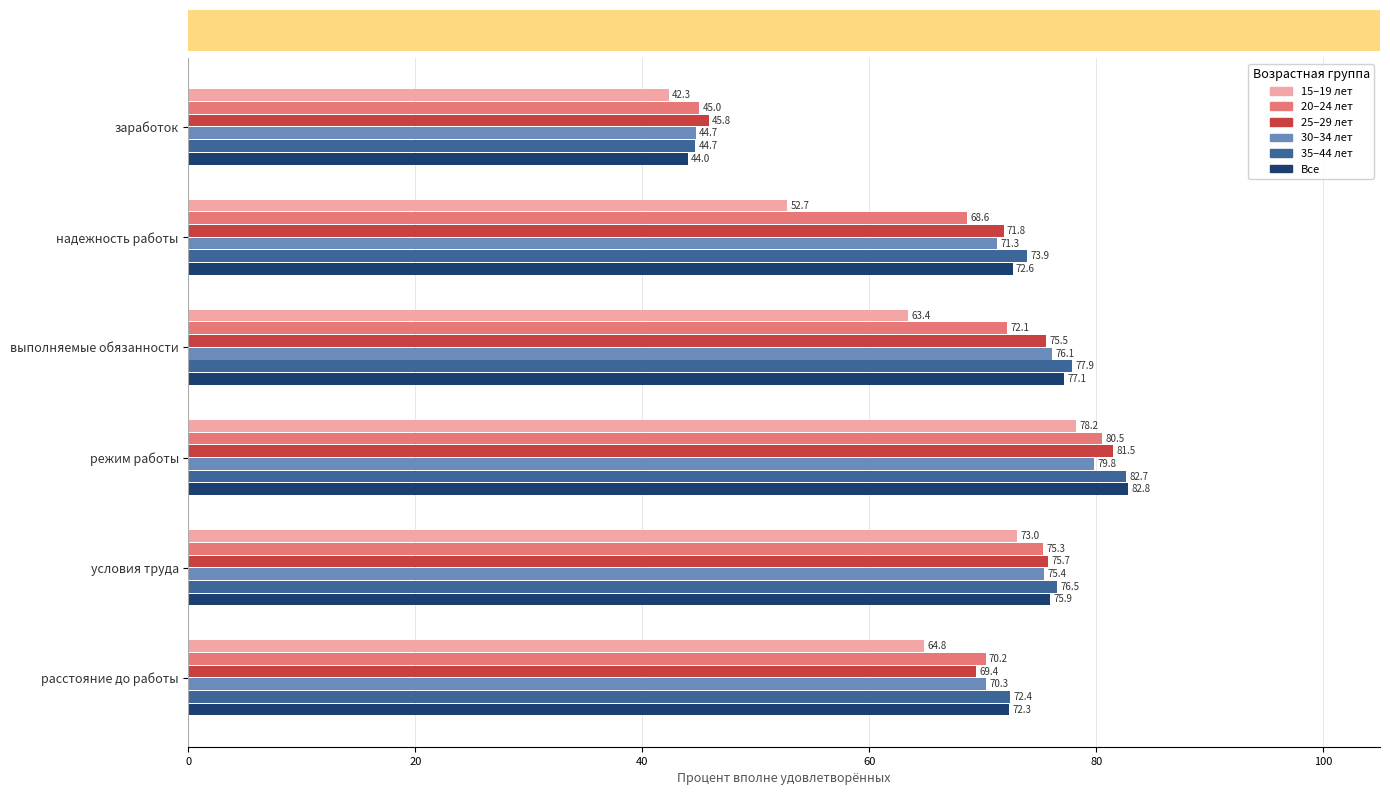

Count the number of data series in this chart.

6